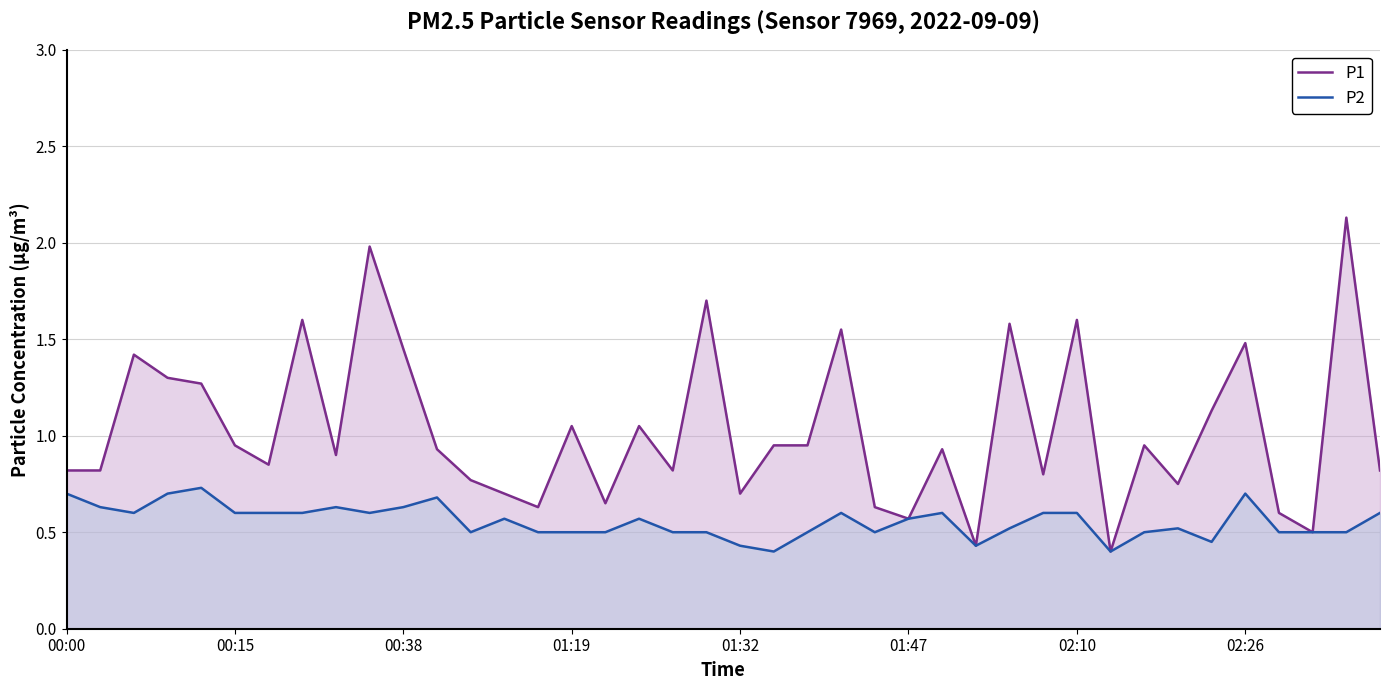

Which series has the largest total across all categories?

P1